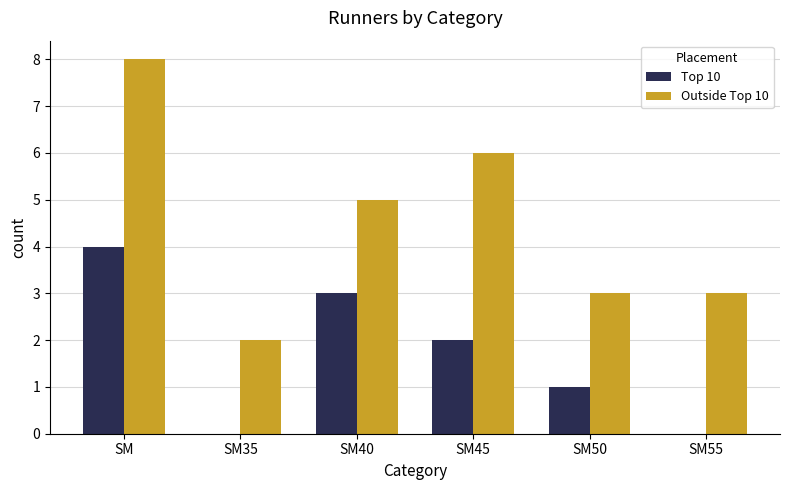

Does the chart contain stacked bars?

No